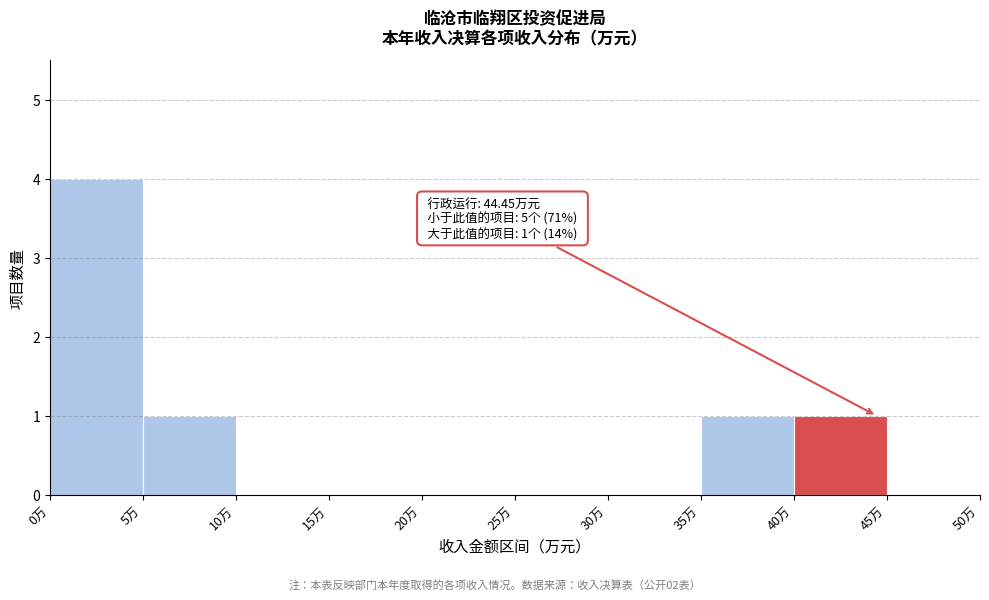

Over which range of the x-axis is the bar tallest?

0 to 5